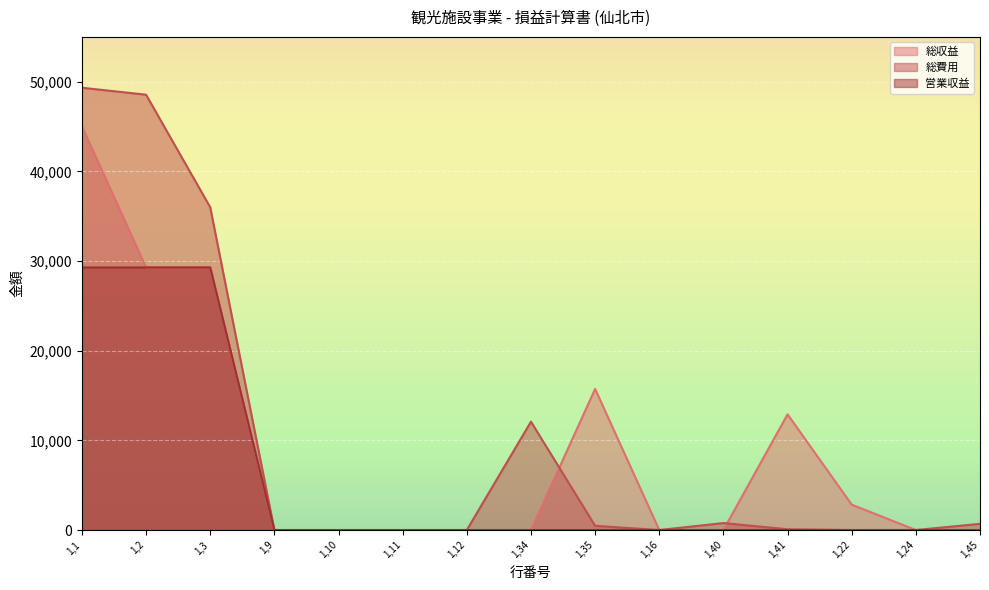

Between 1,3 and 1,35, which series saw the biggest shift?

総費用